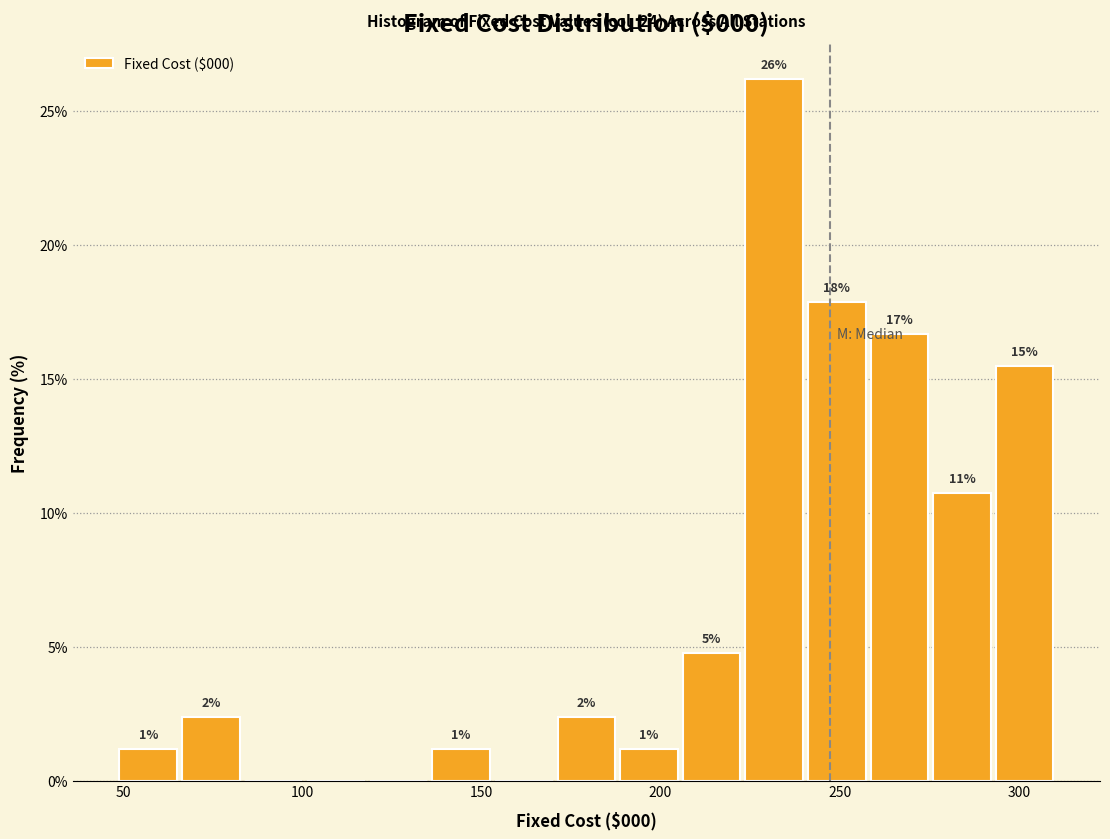

Around what value on the x-axis is the tallest bar? Give the approximate position of its centre, as read against the axis.

230